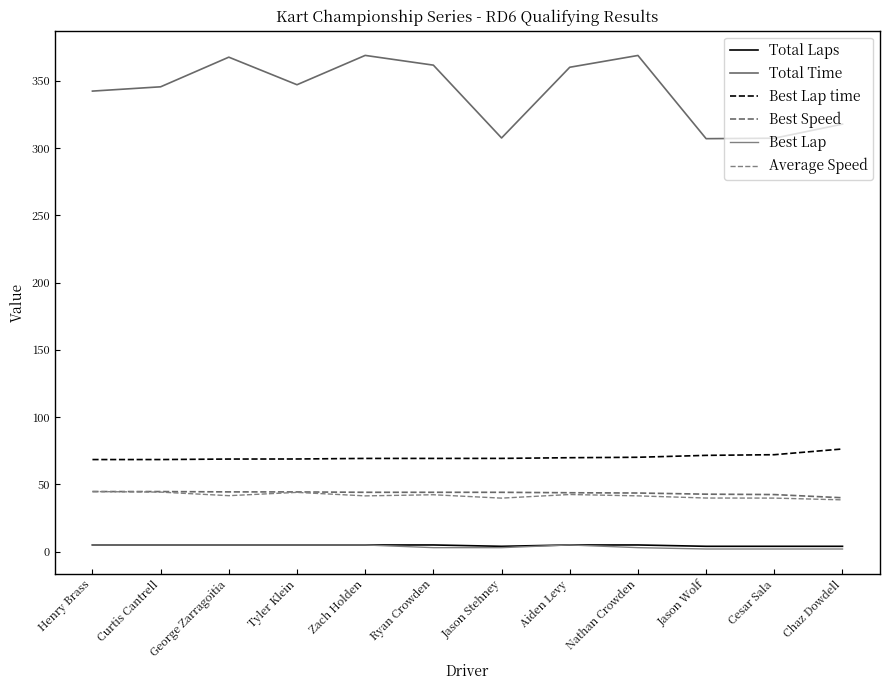

Which series has the largest total across all categories?

Total Time